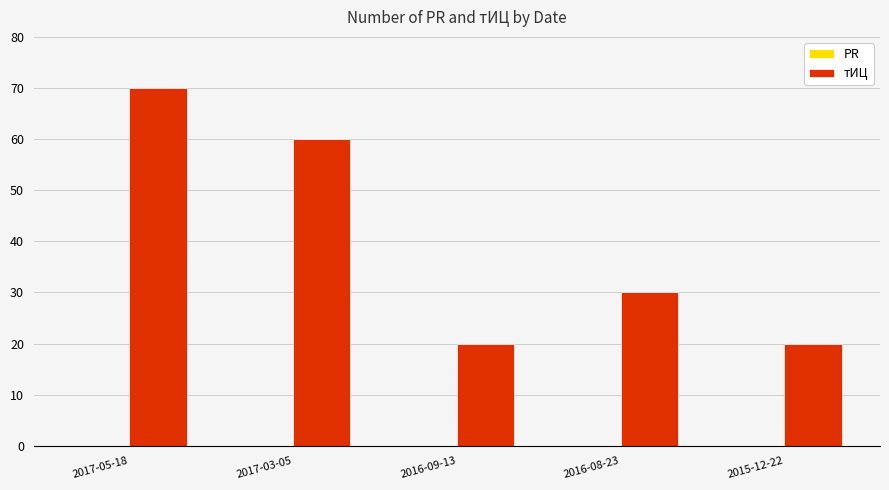

The value at 2017-03-05 is 94. True or false?

False